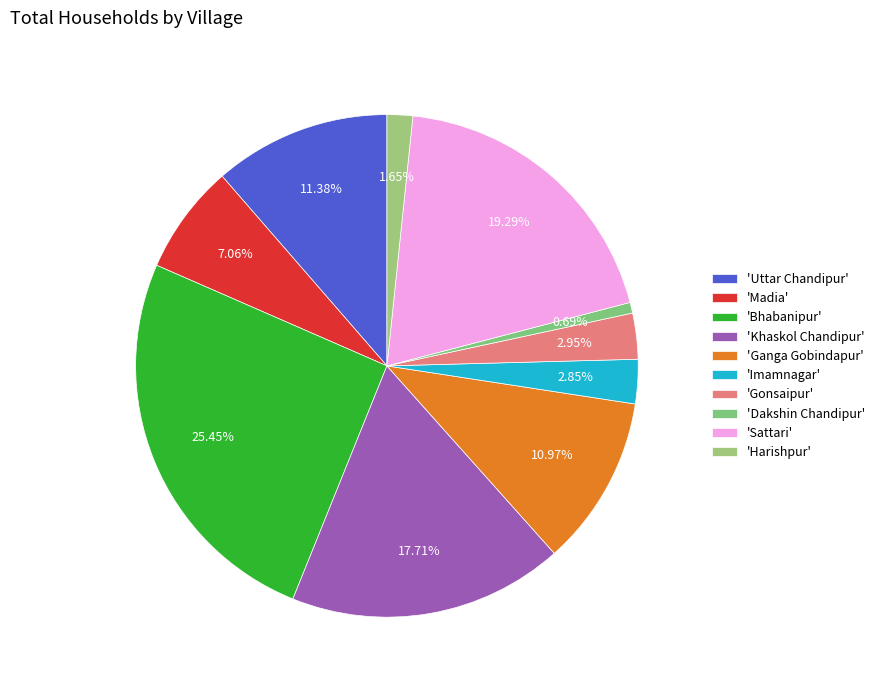

To the nearest percent, what is the difference between the largest and smallest slice percentages?

25%